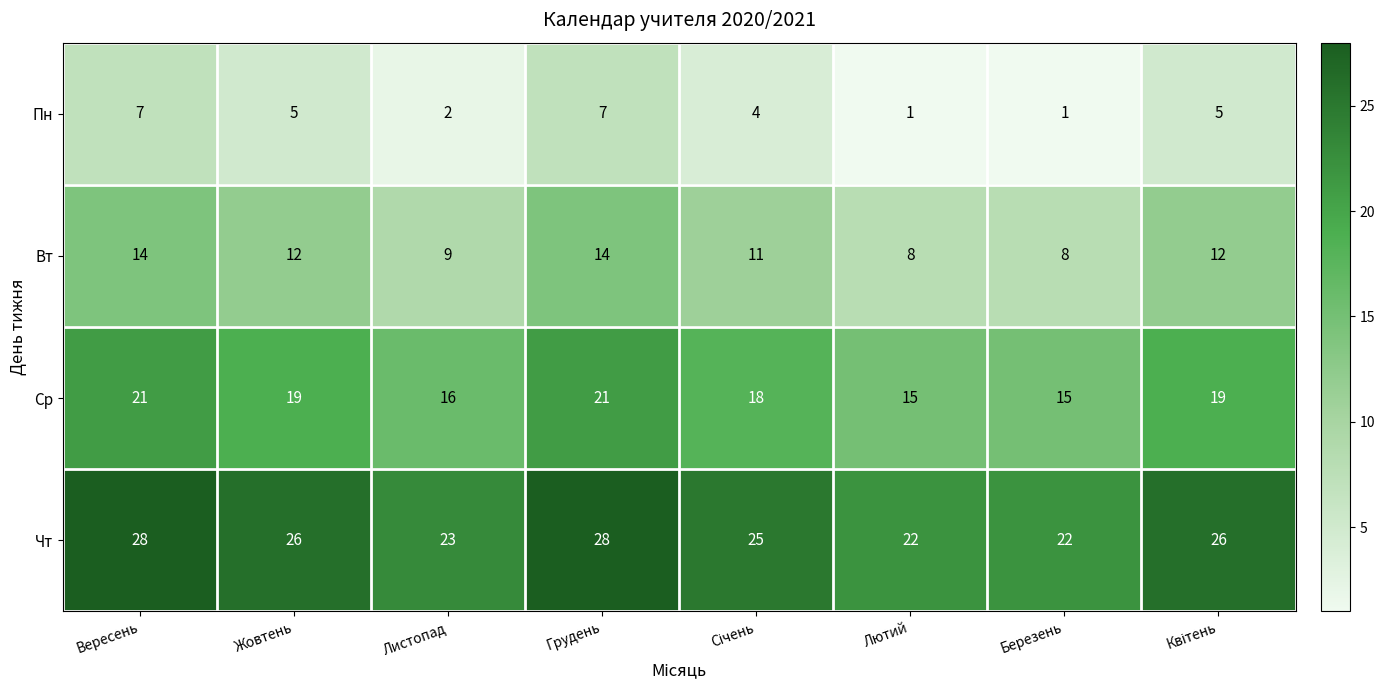

At Грудень, list the series in order from largest to smallest.

Чт, Ср, Вт, Пн